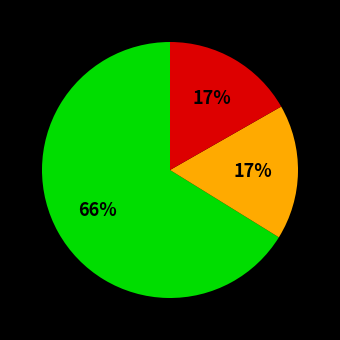

Count the number of slices in the pie.

3